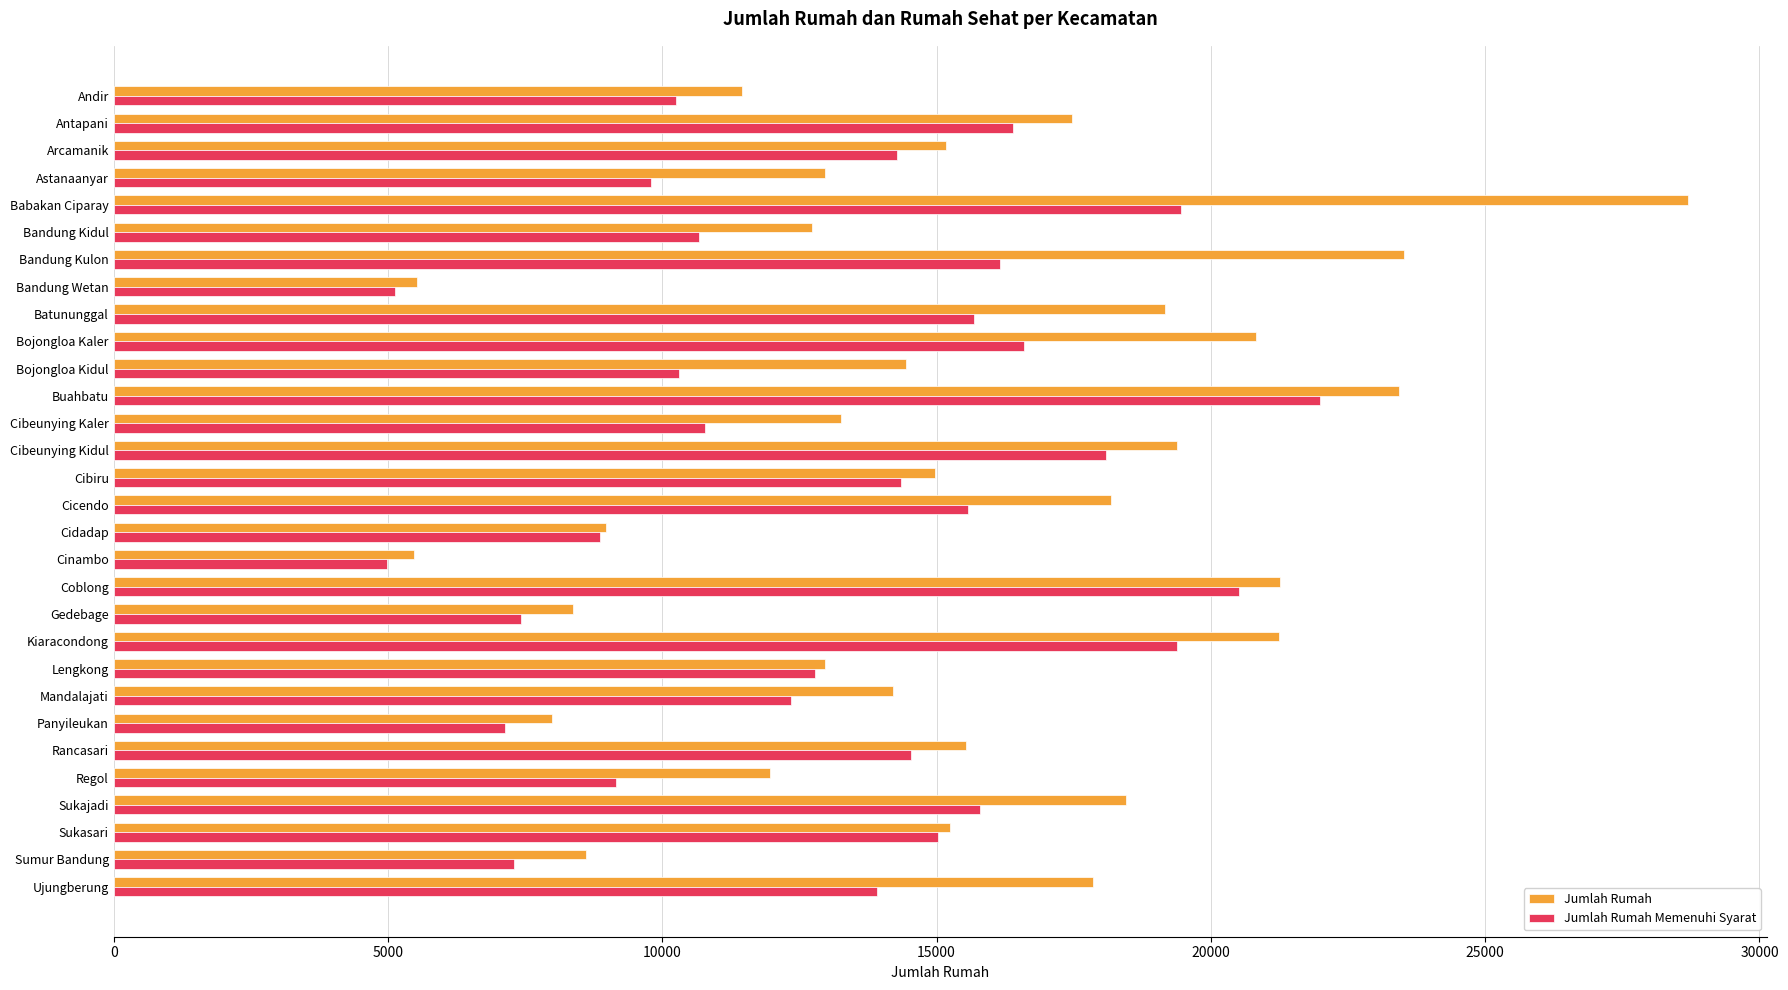

Which series has the widest spread of values?

Jumlah Rumah